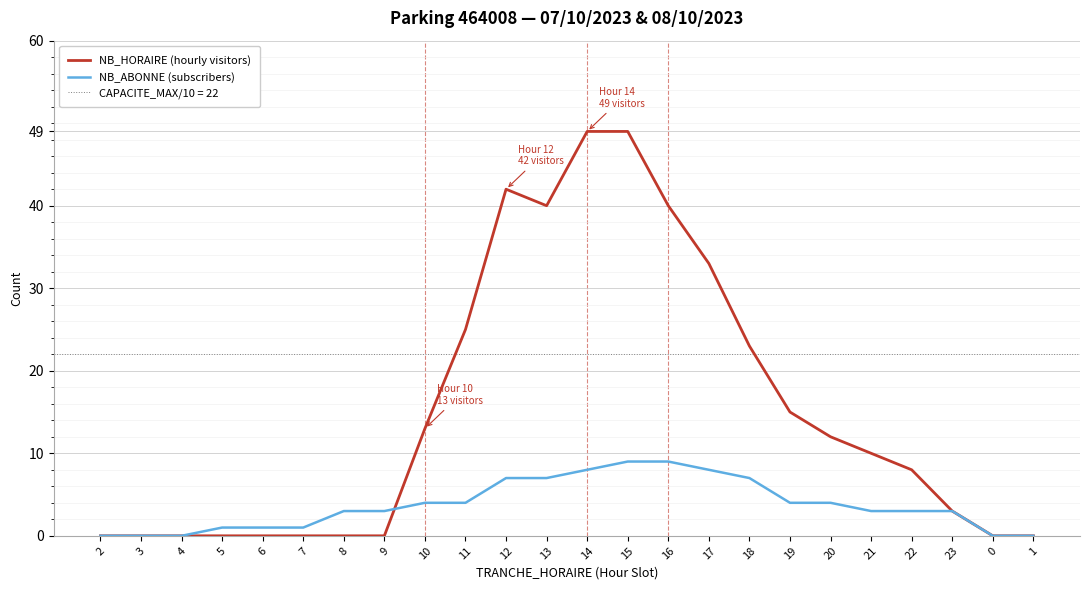

Which has a higher value, 16 or 20?

16